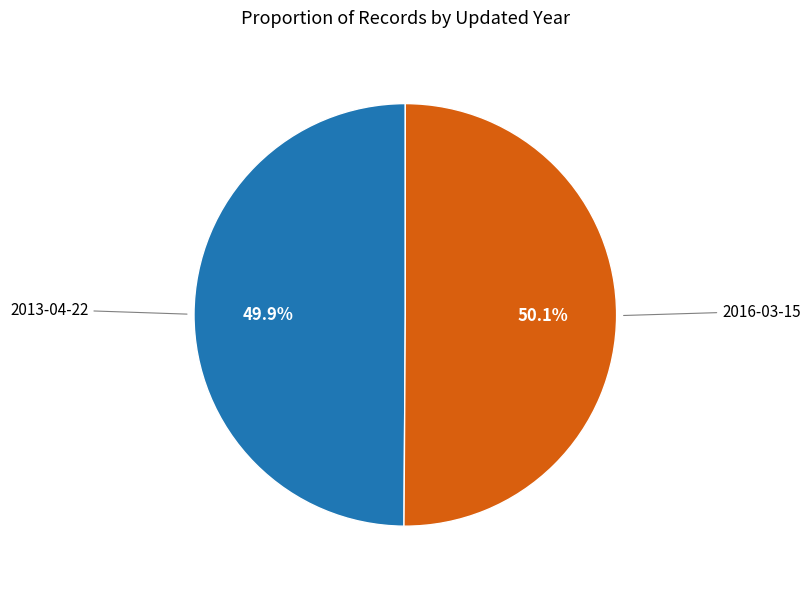

What is the total percentage of 2013-04-22 and 2016-03-15?

100.0%